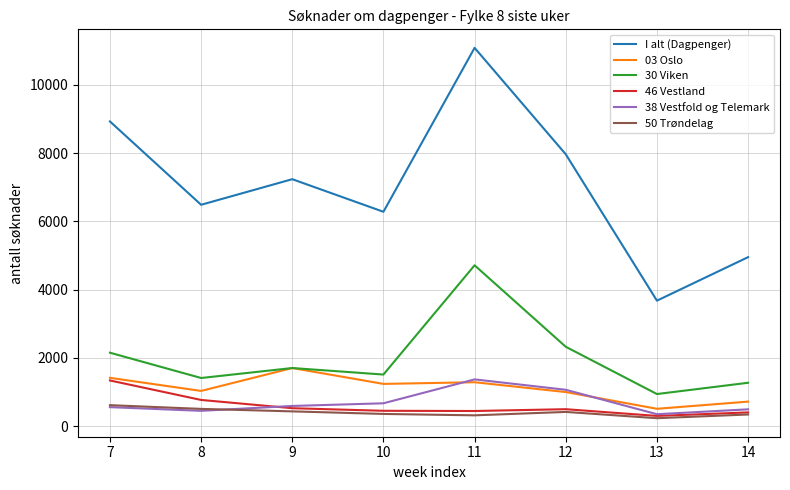

The value of 03 Oslo at 10 is 636. True or false?

False